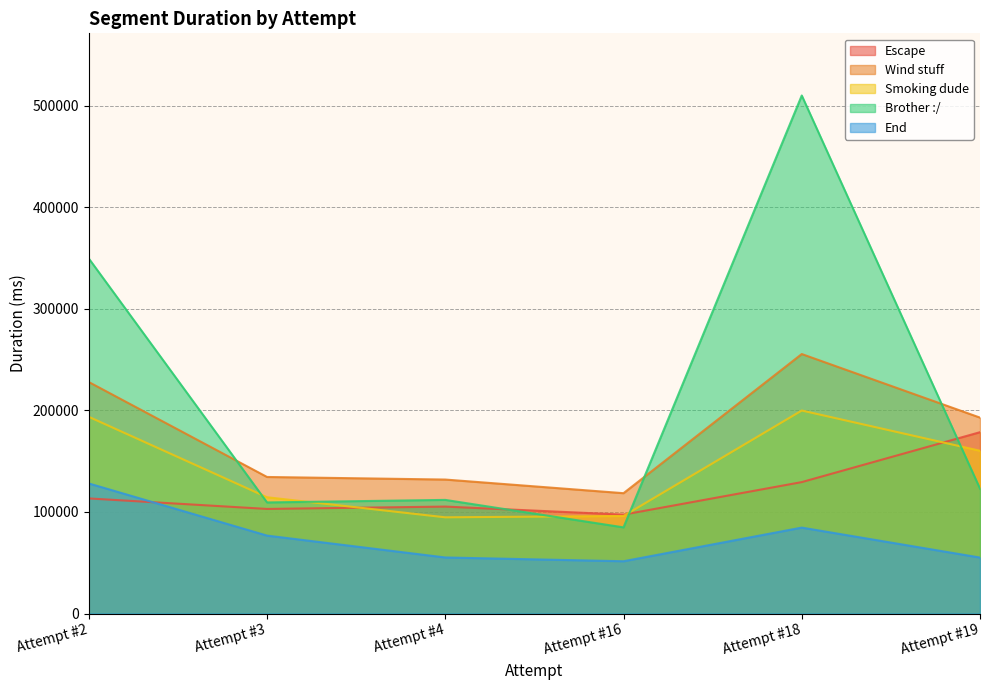

True or false: End has a value of 51497 at Attempt #16.

True